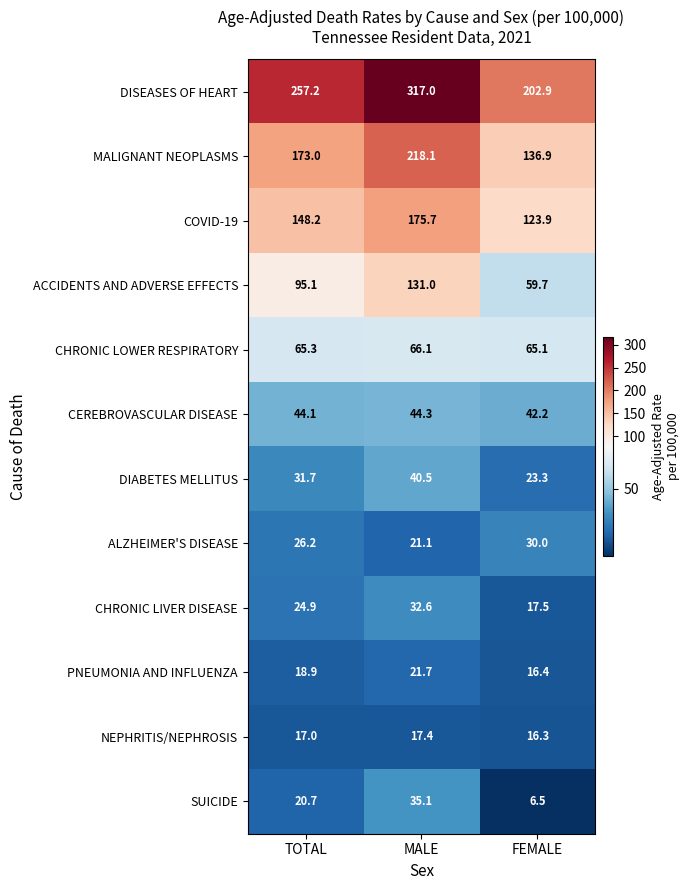

What is the difference between the highest and lowest values at MALE?

299.6